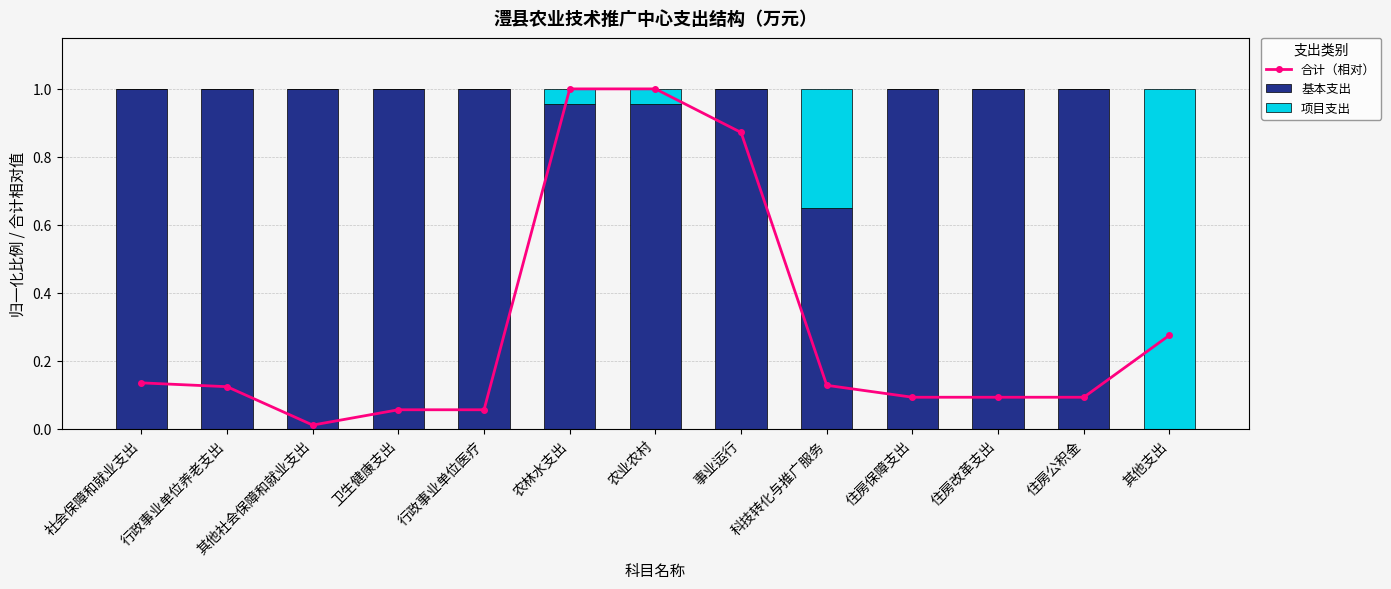

Reading right to left, transcribe all the data shown in this chart.

合计（相对）: 0.3	0.1	0.1	0.1	0.1	0.9	1.0	1.0	0.1	0.1	0.0	0.1	0.1
基本支出: 0.0	1.0	1.0	1.0	0.6	1.0	1.0	1.0	1.0	1.0	1.0	1.0	1.0
项目支出: 1.0	0.0	0.0	0.0	0.4	0.0	0.0	0.0	0.0	0.0	0.0	0.0	0.0